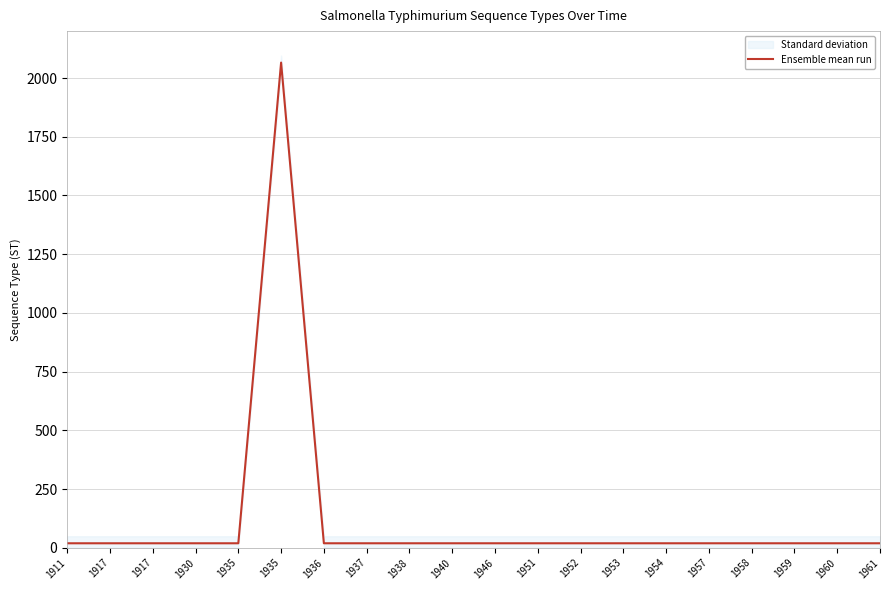

The value at 1946 is 19. True or false?

True